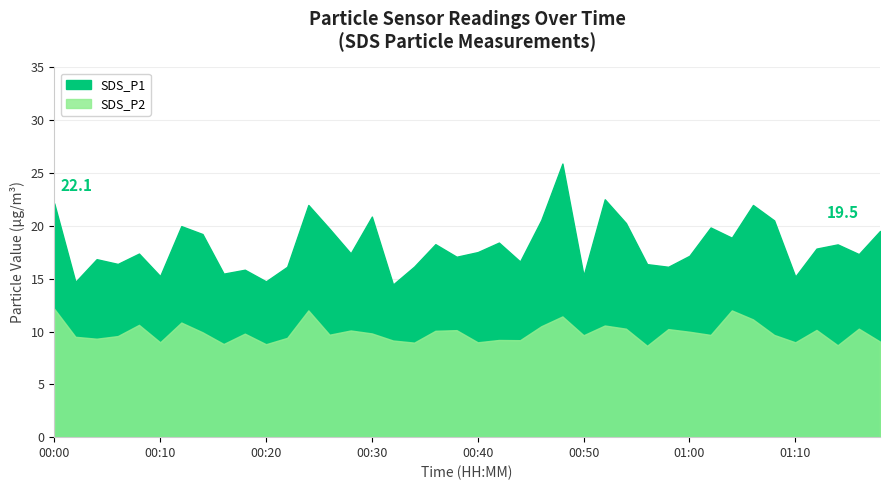

Reading left to right, transcribe all the data shown in this chart.

SDS_P1: 00:00=22.1	00:02=14.7	00:04=16.9	00:06=16.4	00:08=17.4	00:10=15.2	00:12=20.0	00:14=19.2	00:16=15.5	00:18=15.8	00:20=14.8	00:22=16.1	00:24=22.0	00:26=19.7	00:28=17.4	00:30=20.9	00:32=14.4	00:34=16.1	00:36=18.3	00:38=17.1	00:40=17.5	00:42=18.4	00:44=16.6	00:46=20.6	00:48=25.9	00:50=15.3	00:52=22.5	00:54=20.3	00:56=16.4	00:58=16.1	01:00=17.2	01:02=19.9	01:04=18.9	01:06=22.0	01:08=20.5	01:10=15.2	01:12=17.9	01:14=18.2	01:16=17.3	01:18=19.5
SDS_P2: 00:00=12.2	00:02=9.5	00:04=9.3	00:06=9.6	00:08=10.6	00:10=9.0	00:12=10.8	00:14=9.9	00:16=8.8	00:18=9.8	00:20=8.8	00:22=9.4	00:24=12.0	00:26=9.7	00:28=10.1	00:30=9.8	00:32=9.2	00:34=8.9	00:36=10.1	00:38=10.1	00:40=9.0	00:42=9.2	00:44=9.2	00:46=10.5	00:48=11.4	00:50=9.7	00:52=10.6	00:54=10.3	00:56=8.7	00:58=10.2	01:00=10.0	01:02=9.7	01:04=12.0	01:06=11.2	01:08=9.7	01:10=9.0	01:12=10.2	01:14=8.7	01:16=10.3	01:18=9.1